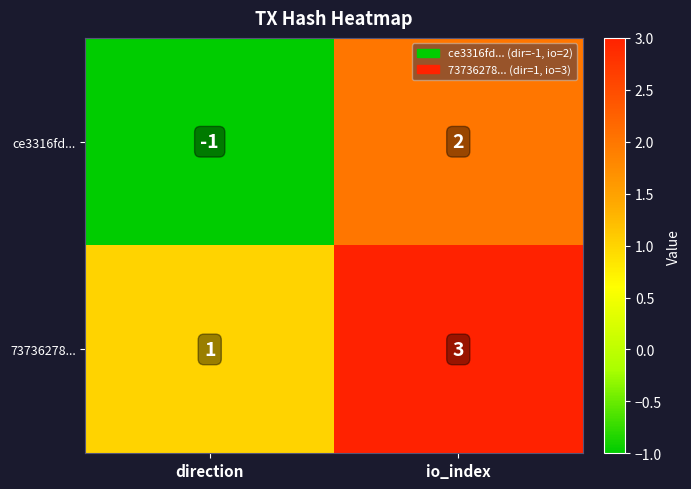

True or false: 73736278... has a value of 1 at direction.

True